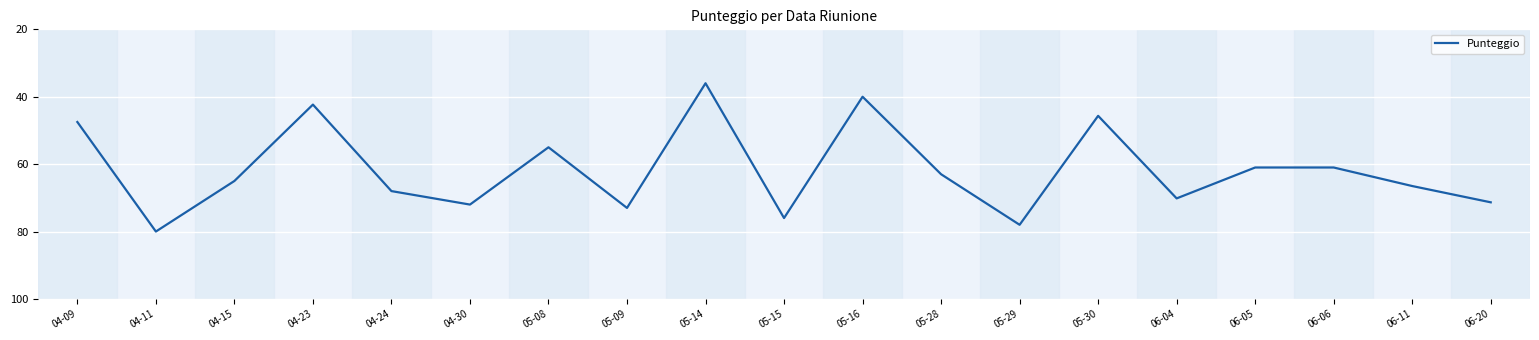

What is the change in value from 04-15 to 05-16?

-25.0